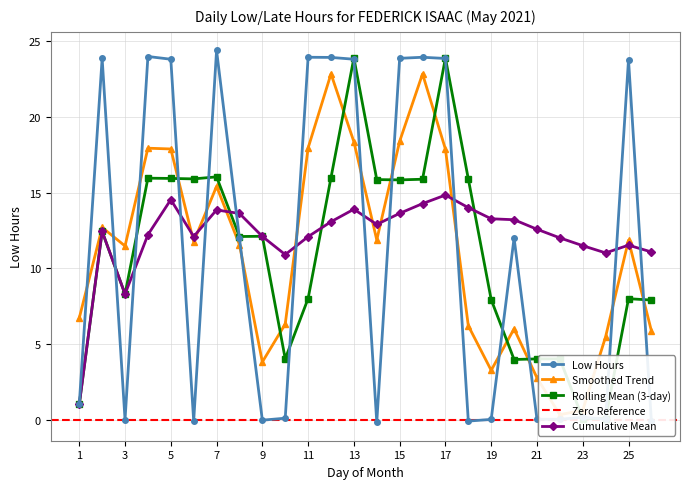

What is the maximum value shown in the chart?

24.4